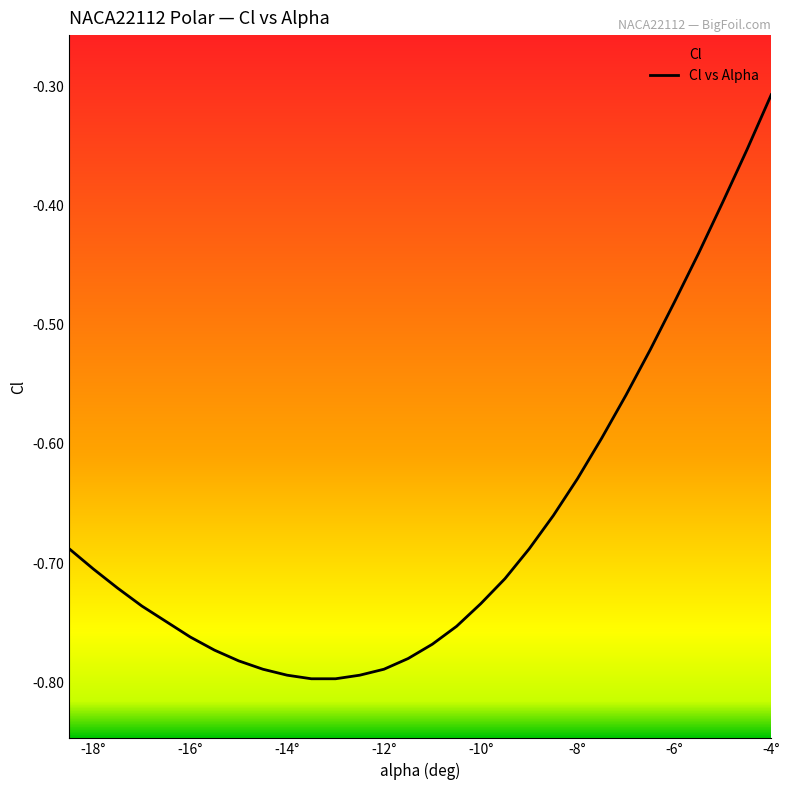

Does the chart have visible grid lines?

No